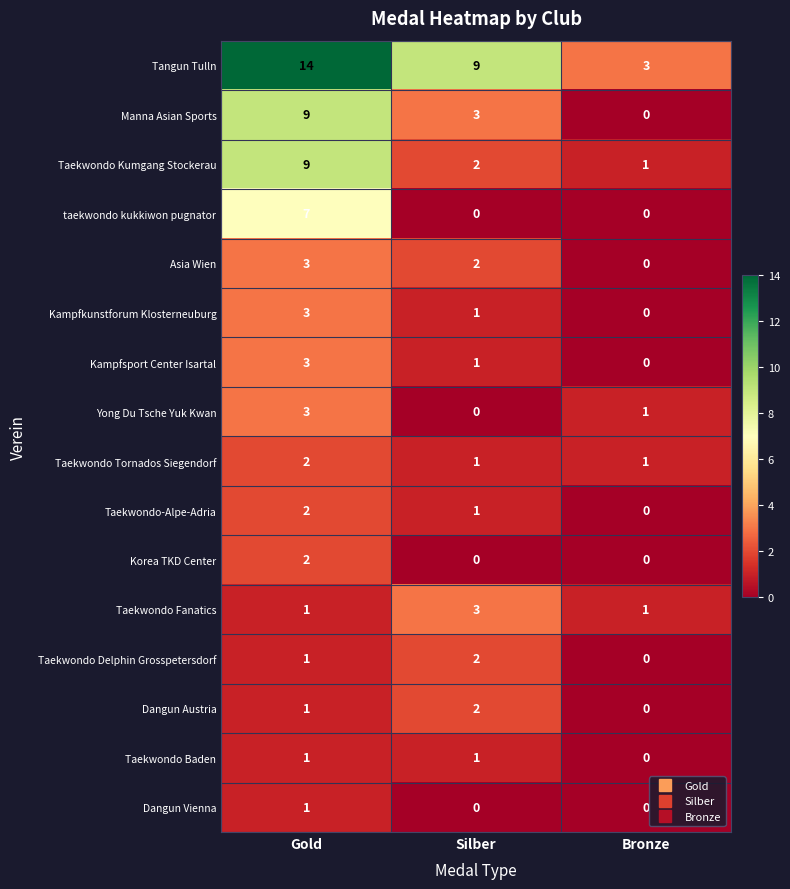

What is the spread (max minus min) of values at Silber?

9